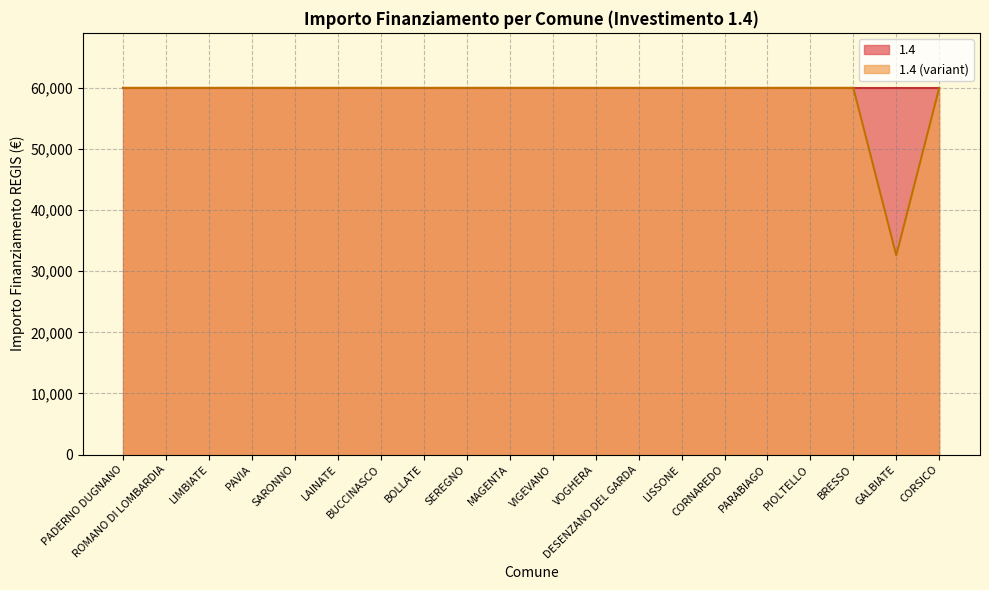

How many points are lower than both their immediate neighbors (excluding endpoints)?

1